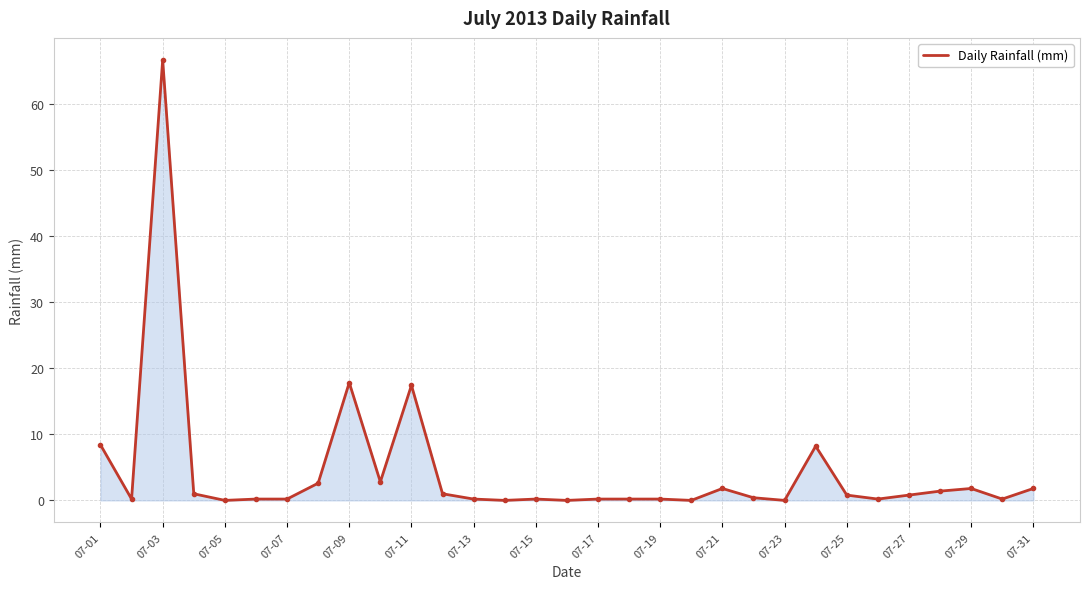

What is the difference between the maximum and minimum values?

66.6